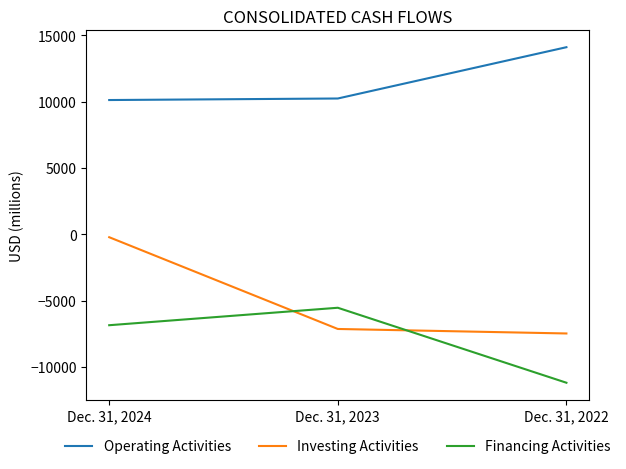

At which label does Investing Activities first exceed -7133?

Dec. 31, 2024